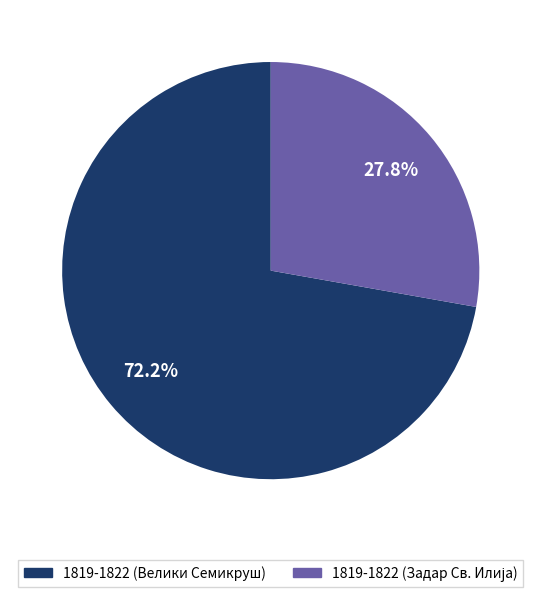

Which slice is the largest?

1819-1822 (Велики Семикруш)